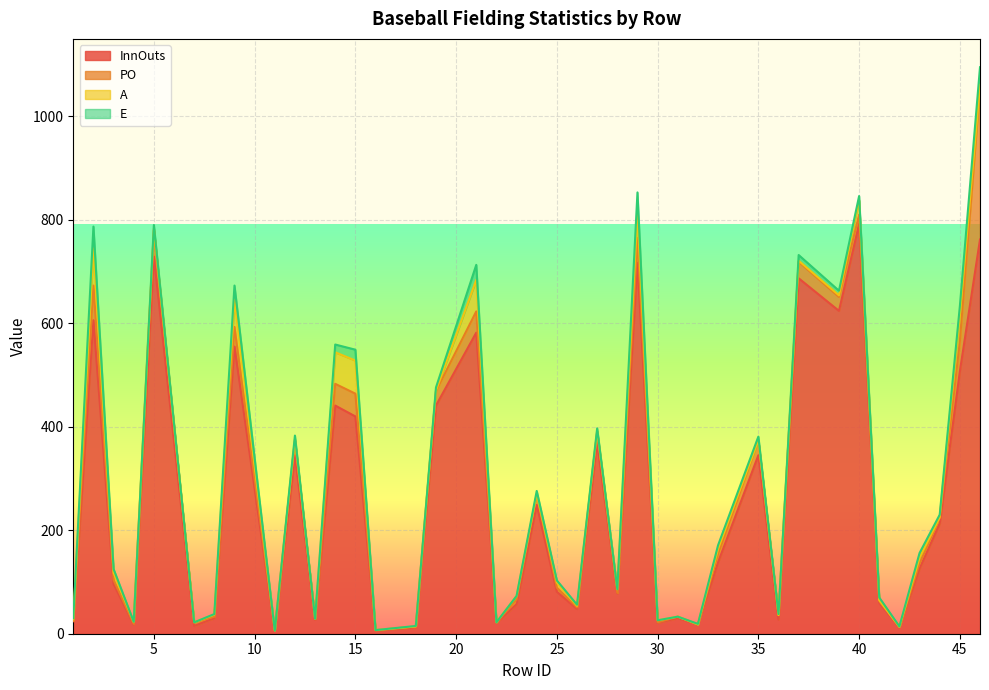

What is the sum of the PO values at 40 and 14?

60